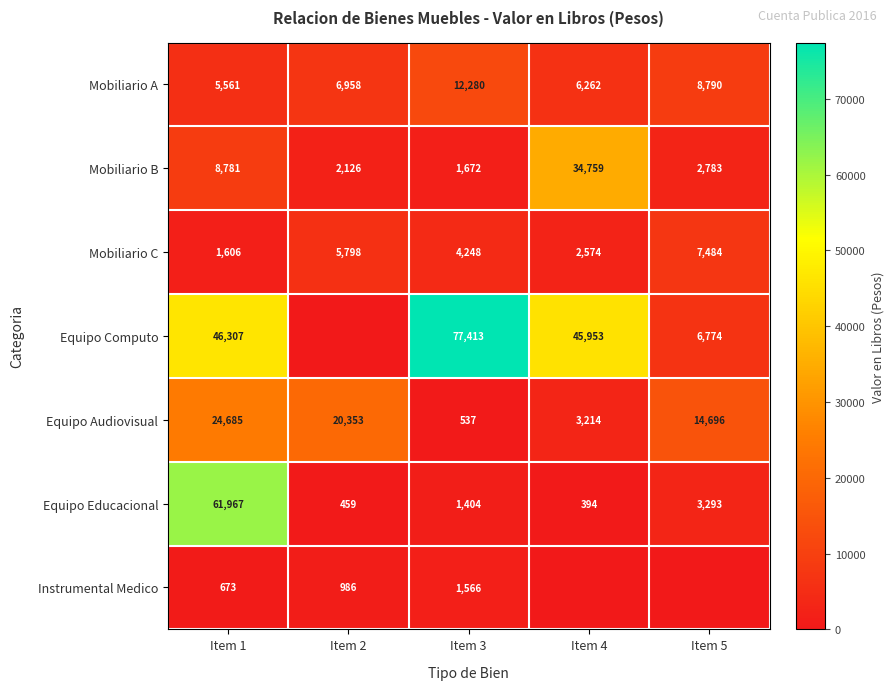

What is the difference between the highest and lowest values at Item 1?

61294